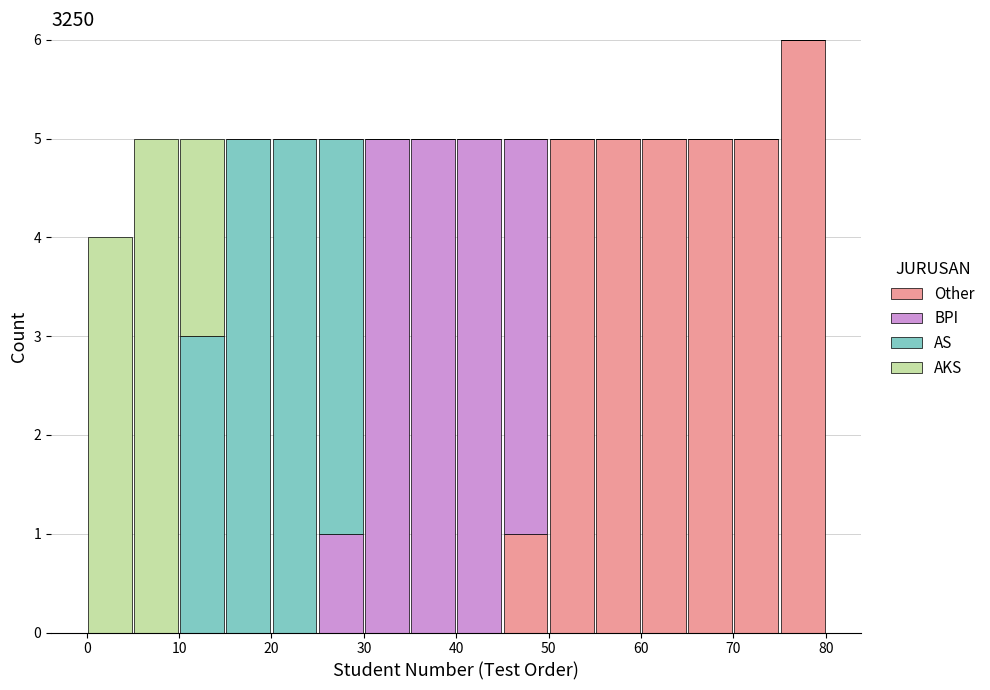

Which range on the x-axis has the tallest stacked bar (by total height)?

75 to 80